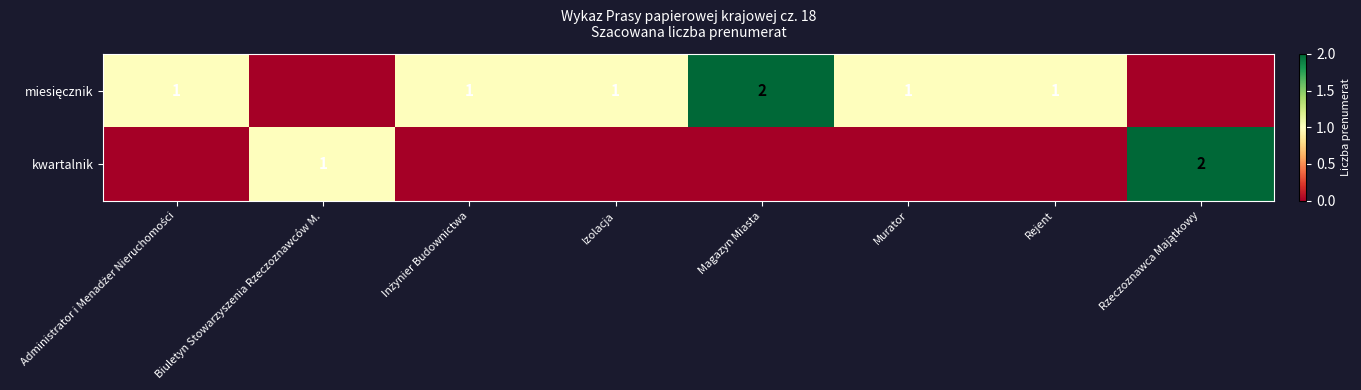

Which series has the widest spread of values?

miesięcznik